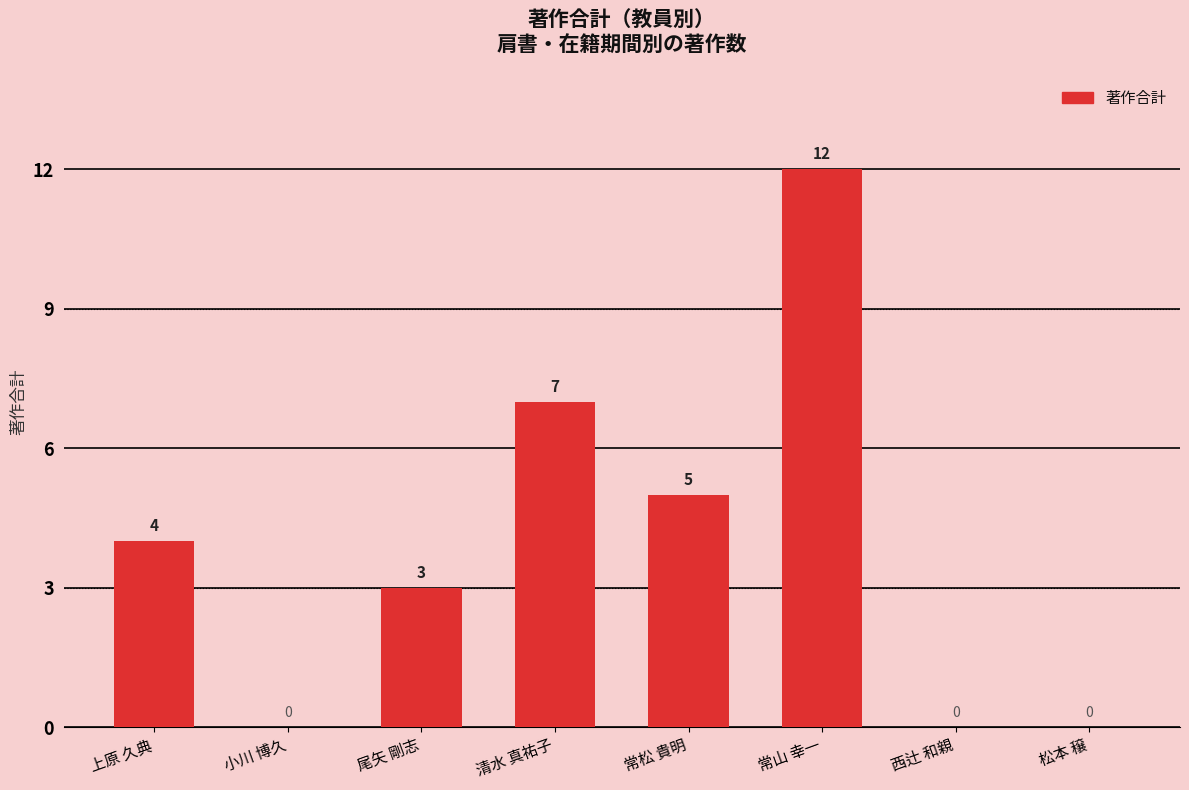

Are the bars horizontal?

No